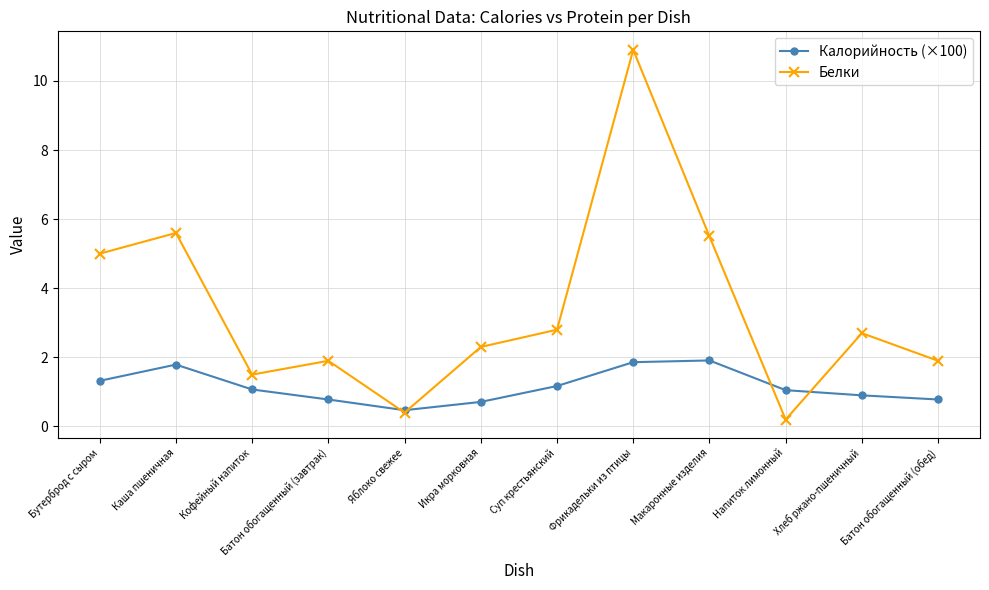

Rank the series at Батон обогащенный (завтрак) from lowest to highest value.

Калорийность (×100), Белки